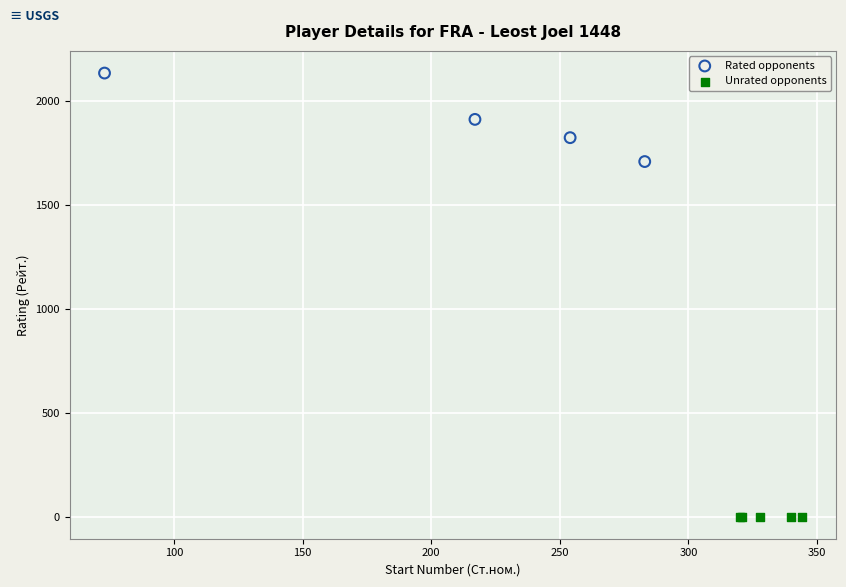

Which series reaches the maximum Y coordinate?

Rated opponents